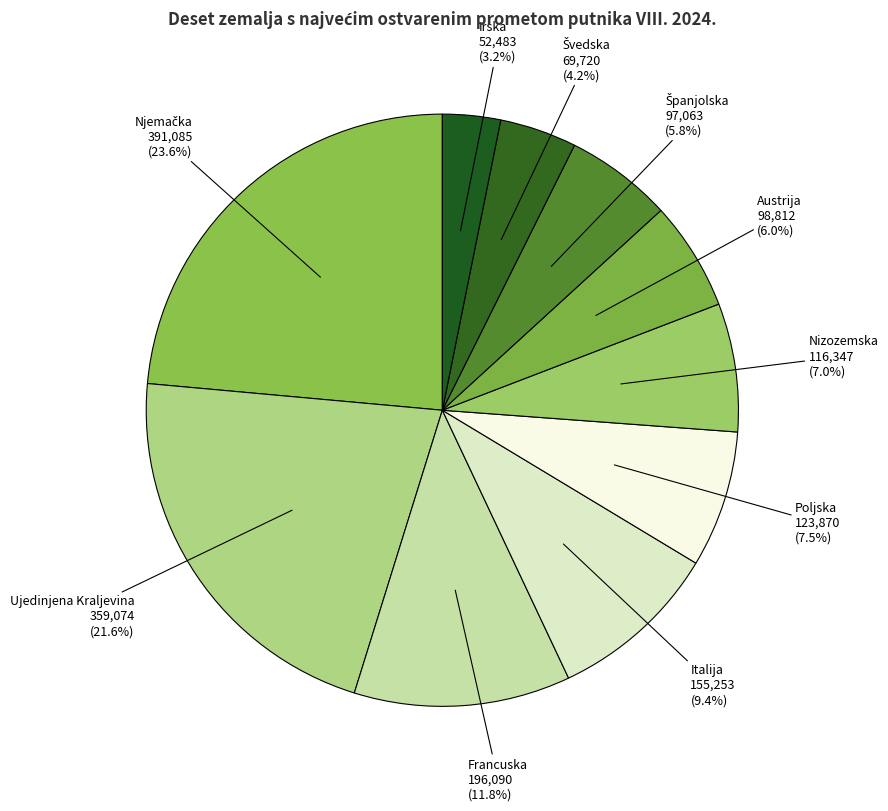

To the nearest percent, what is the average slice percentage?

10%